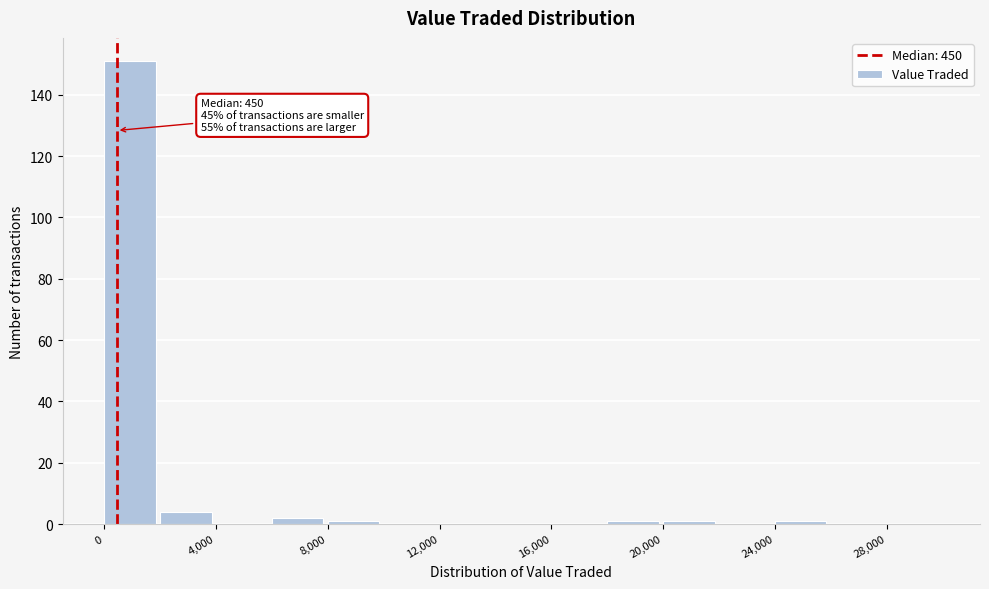

Over which range of the x-axis is the bar tallest?

0 to 2000